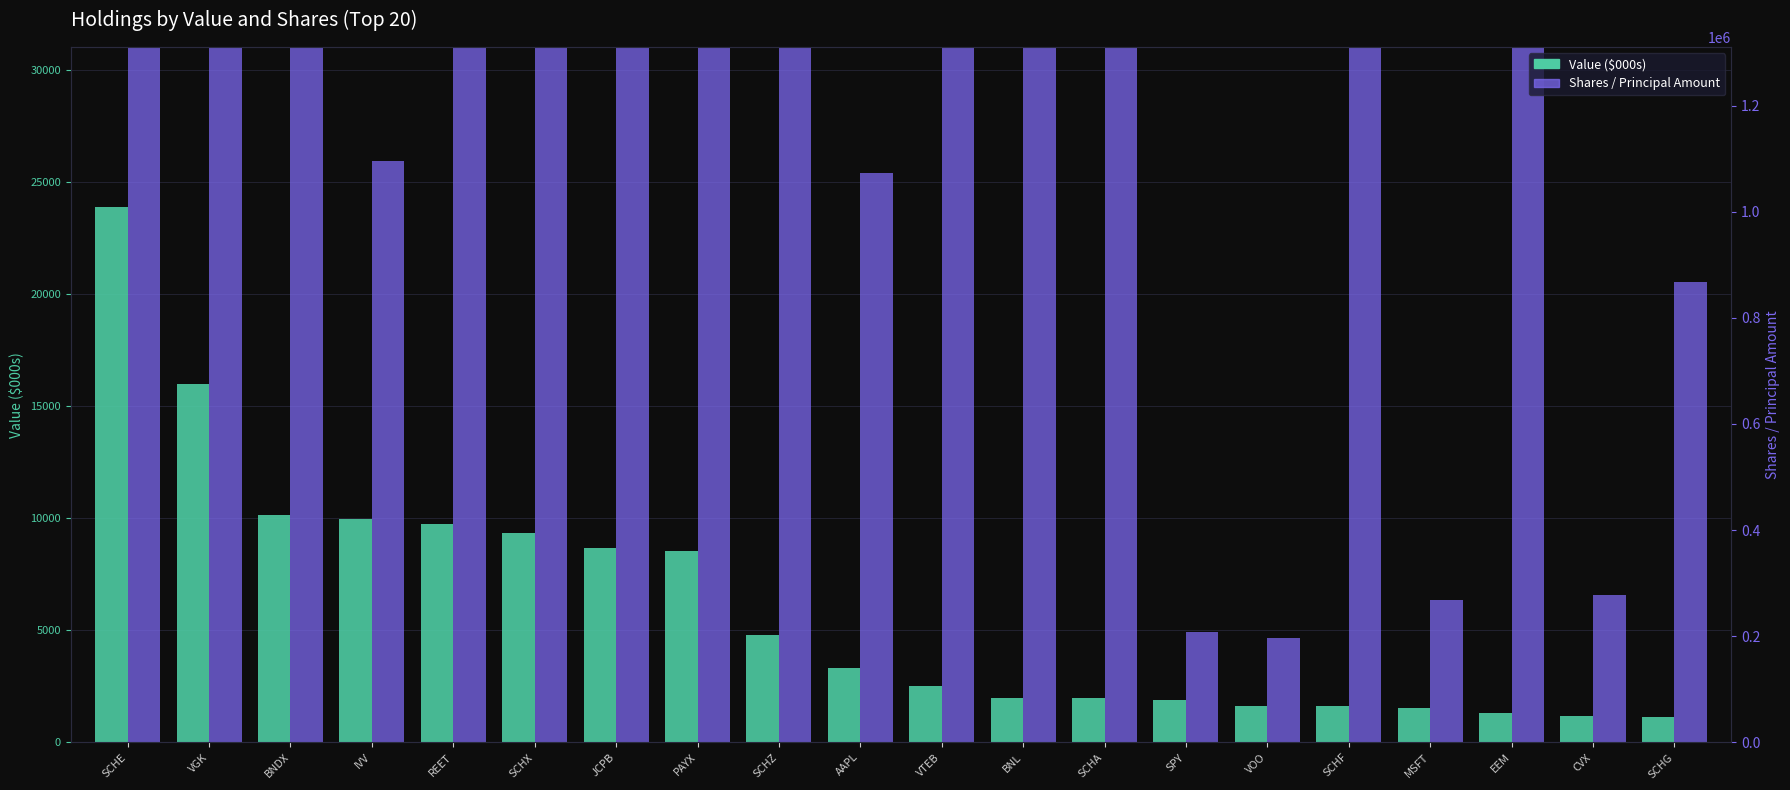

Rank the series at VGK from highest to lowest value.

Shares / Principal Amount, Value